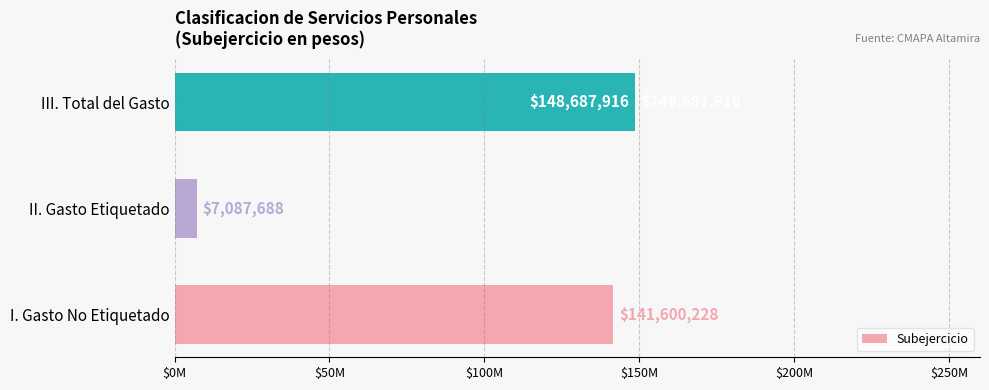

What is the minimum value shown in the chart?

7087688.3